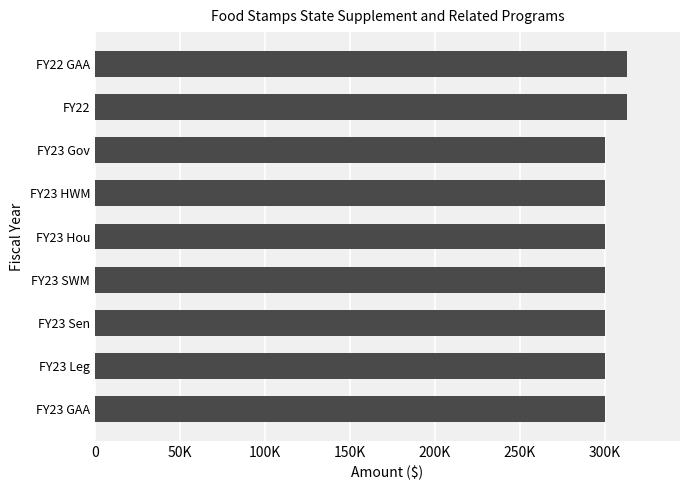

What is the average value?

302884